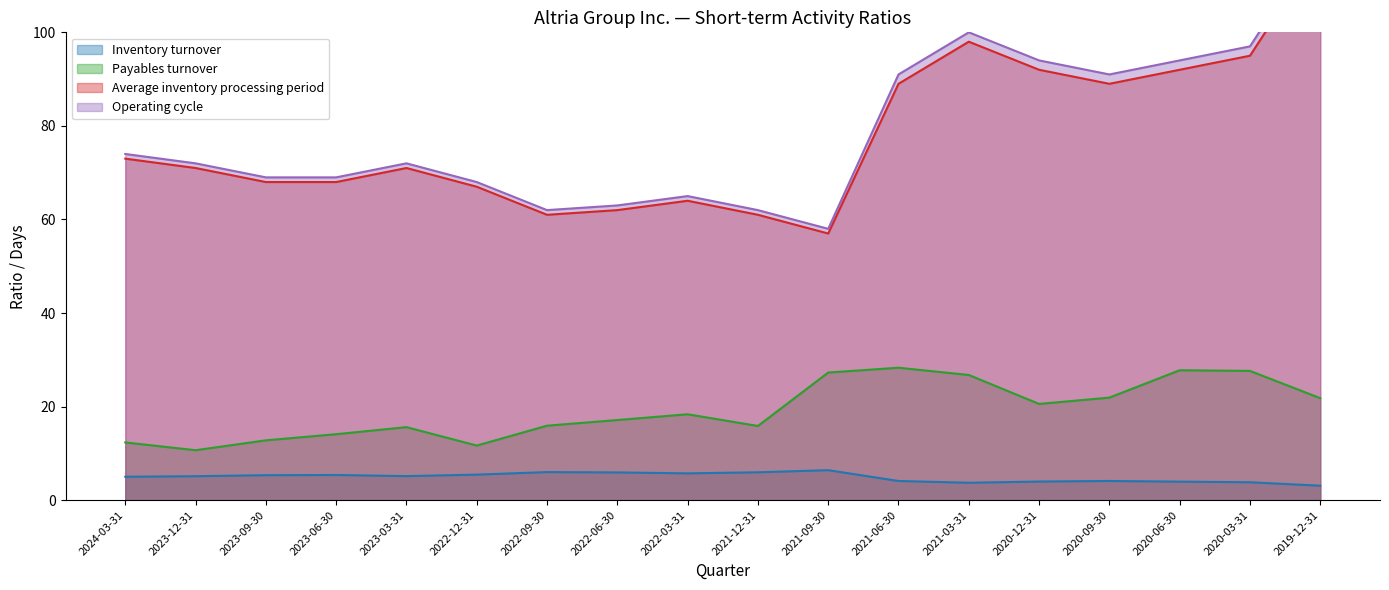

At which category is the sum across all series the highest?

2019-12-31